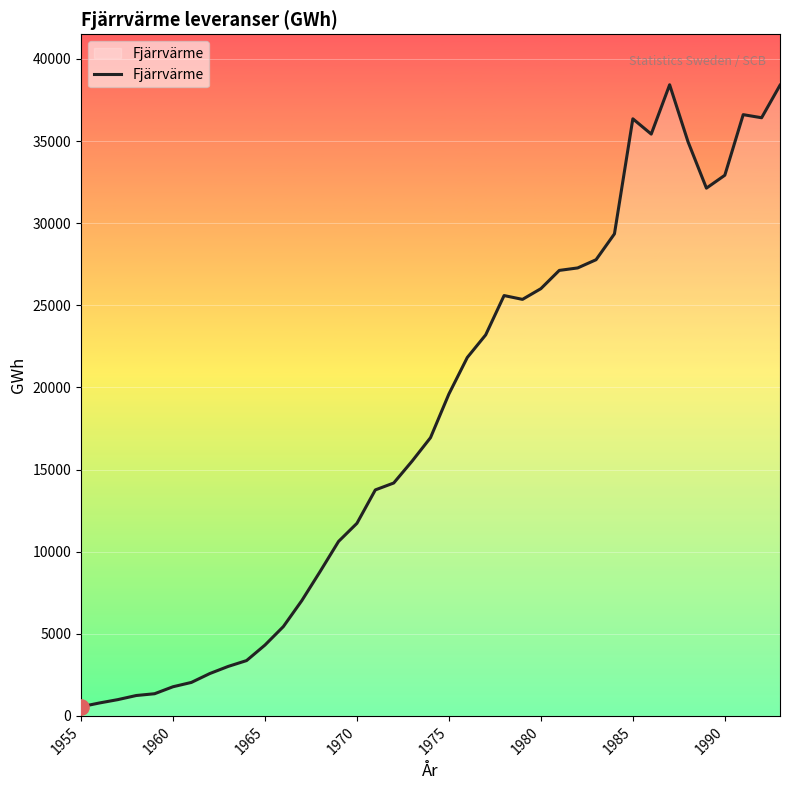

What is the greatest value displayed?

38424.0